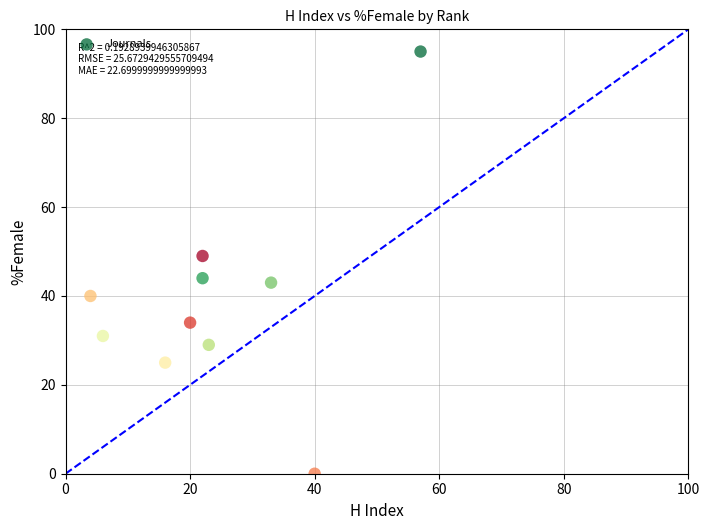

What is the average X value?

24